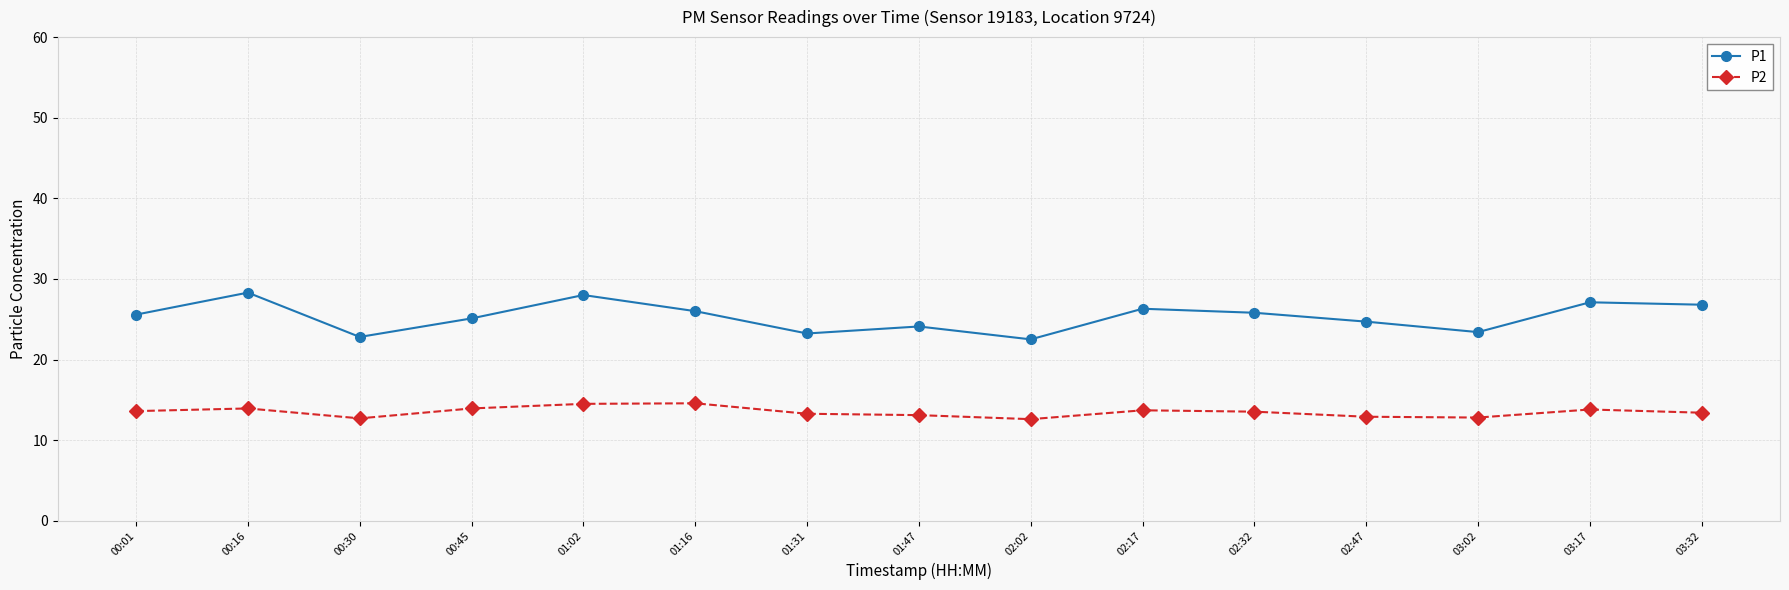

Between 00:45 and 02:47, which series saw the biggest shift?

P2